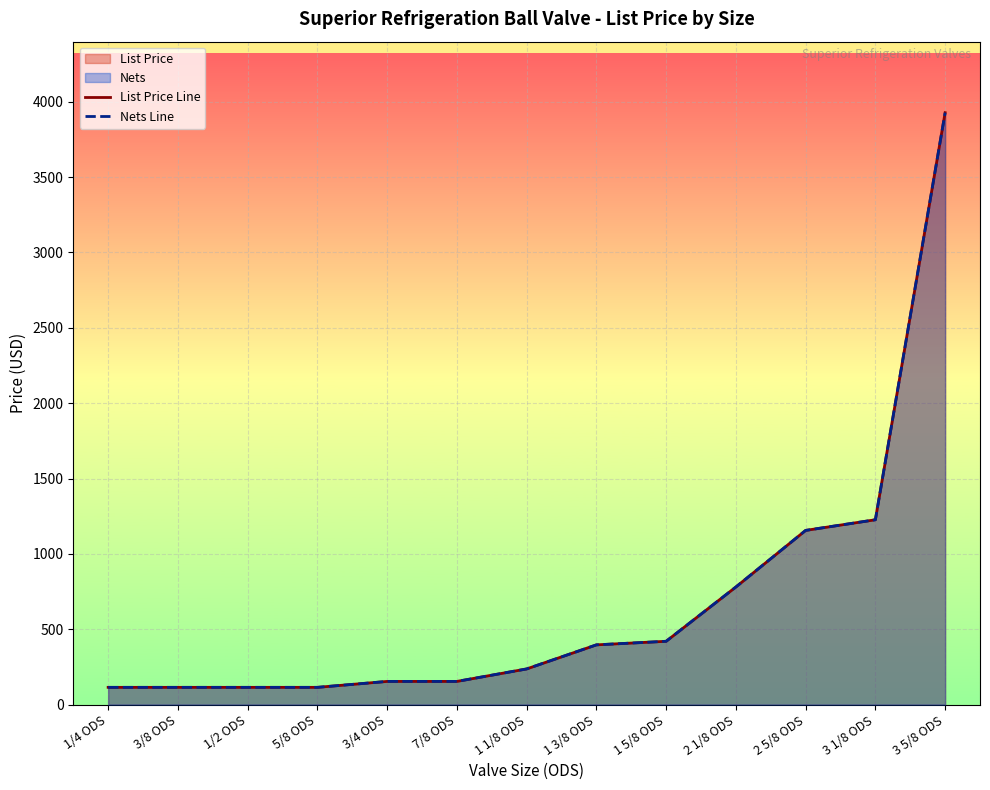

Reading left to right, what are all the values shown in this chart?

List Price Line: 114.4	114.4	114.4	114.4	153.8	153.8	236.7	396.4	420.1	780.3	1155.9	1226.5	3927.5
Nets Line: 114.4	114.4	114.4	114.4	153.8	153.8	236.7	396.4	420.1	780.3	1155.9	1226.5	3927.5